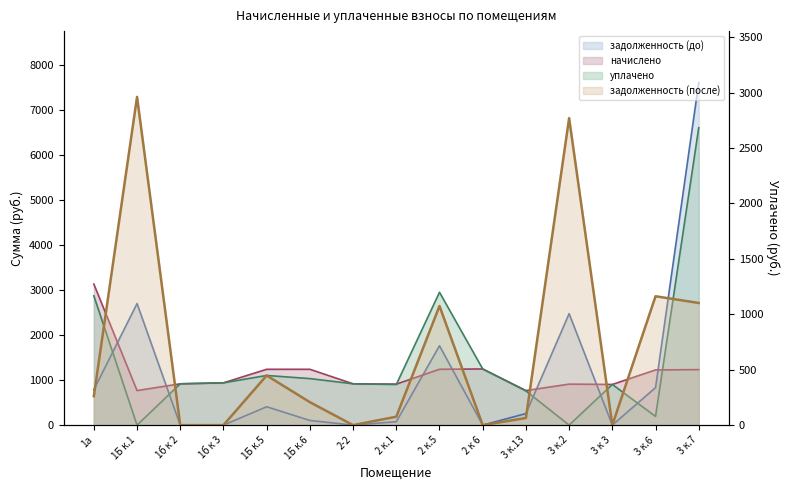

How many distinct data groups are displayed?

4